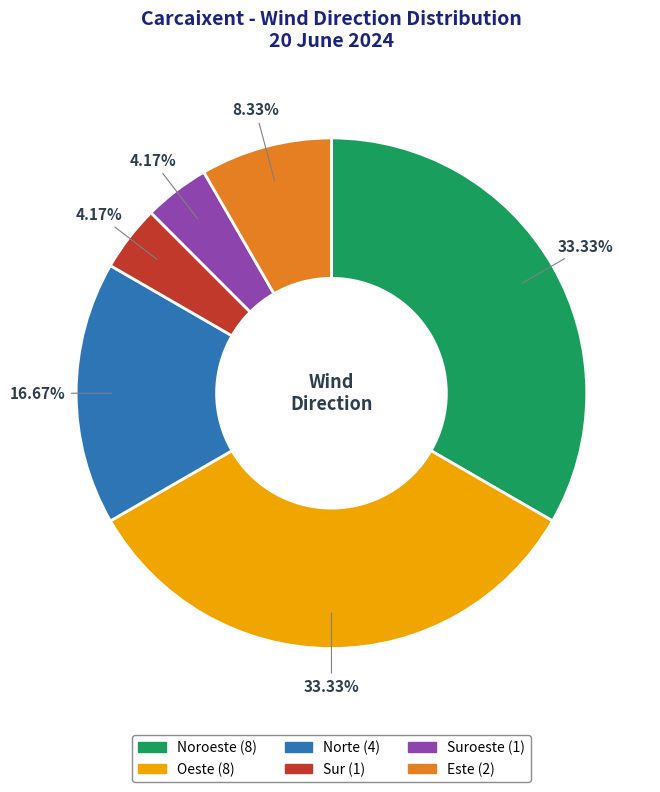

Is there any slice that represents more than half of the pie?

No